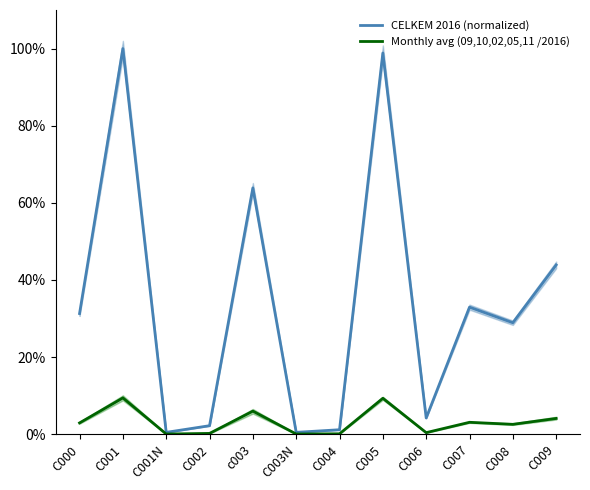

At how many categories does at least one series exceed 9?

7